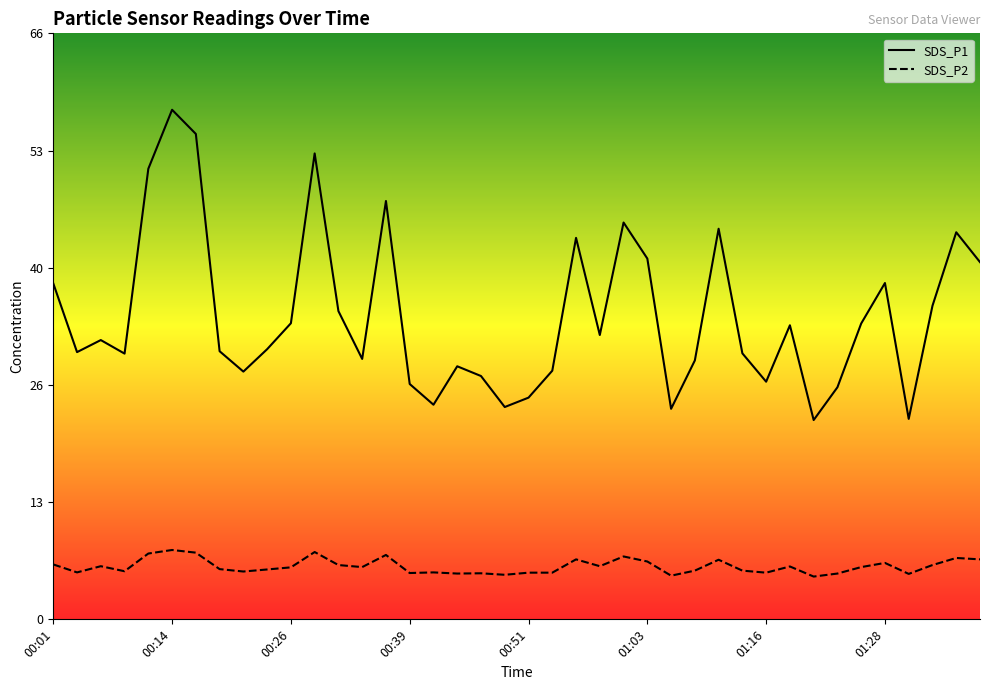

Which series has the largest total across all categories?

SDS_P1